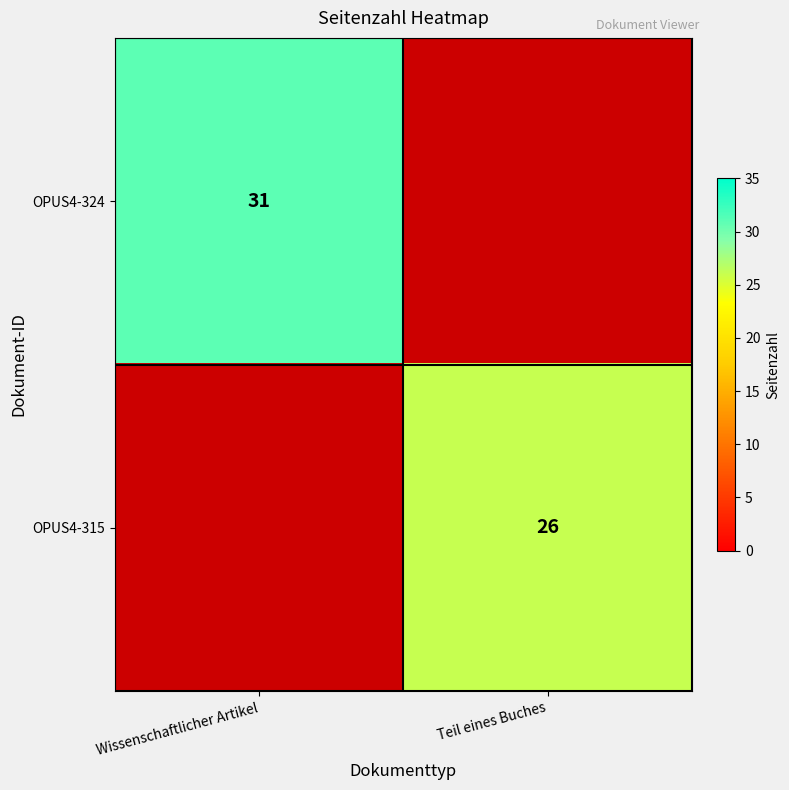

True or false: OPUS4-324 has a value of 45 at Wissenschaftlicher Artikel.

False